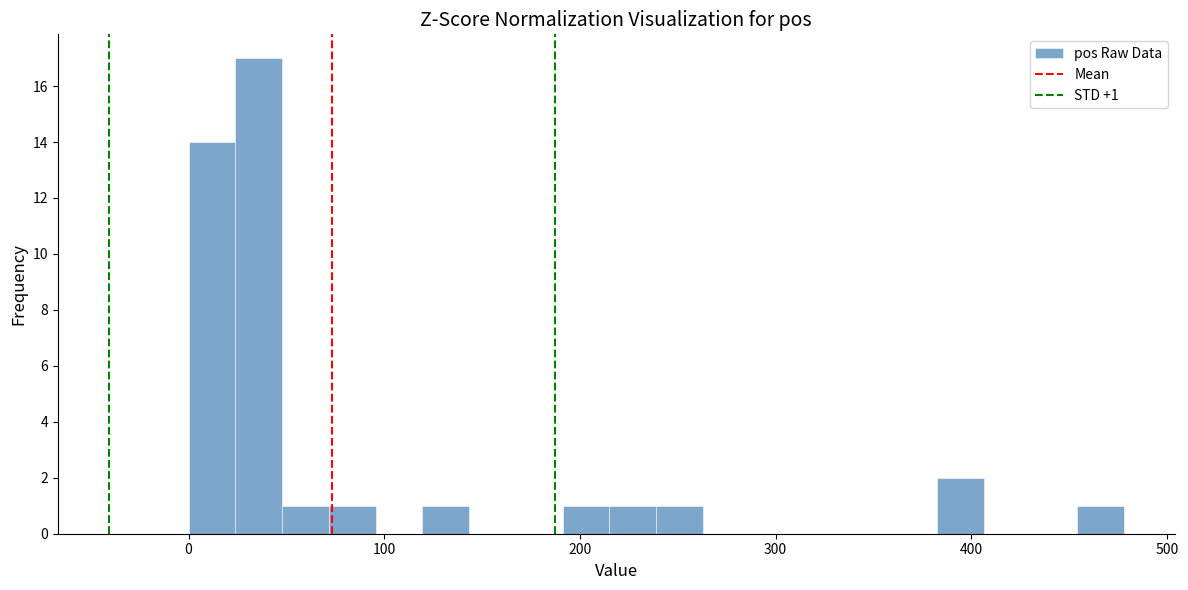

Around what value on the x-axis is the tallest bar? Give the approximate position of its centre, as read against the axis.

40